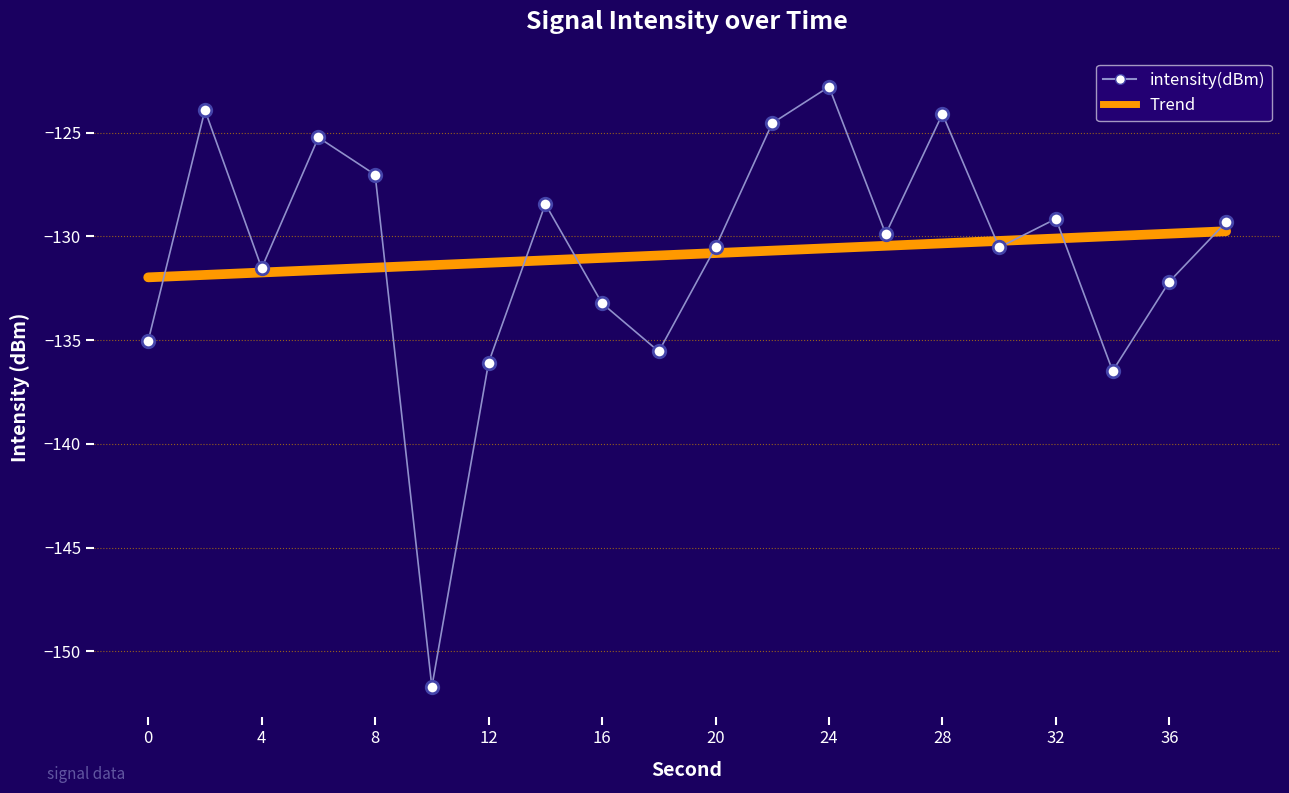

Reading right to left, what are all the values shown in this chart?

38=-129.3	36=-132.2	34=-136.5	32=-129.1	30=-130.5	28=-124.1	26=-129.9	24=-122.8	22=-124.5	20=-130.5	18=-135.5	16=-133.2	14=-128.4	12=-136.1	10=-151.7	8=-127.0	6=-125.2	4=-131.5	2=-123.9	0=-135.0